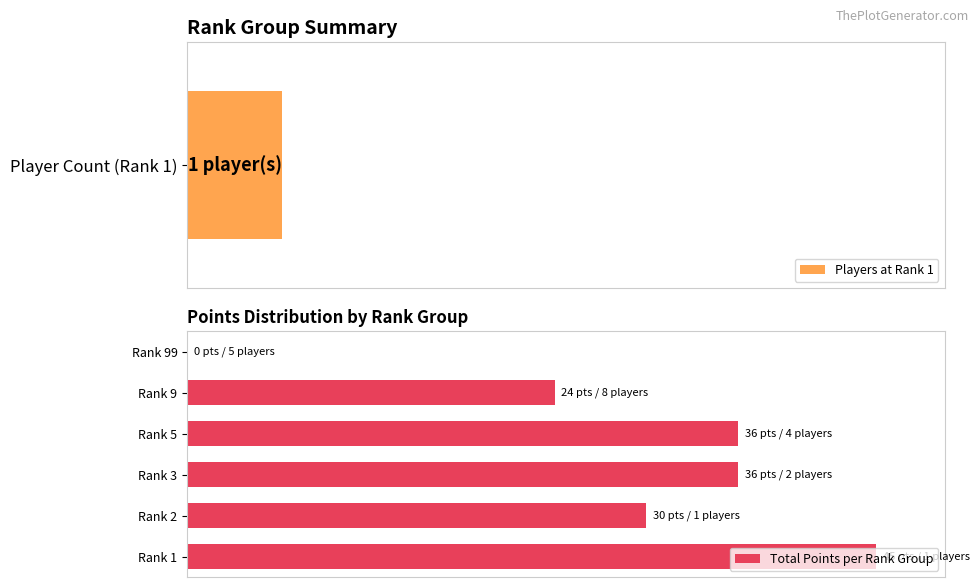

Does the chart contain stacked bars?

No